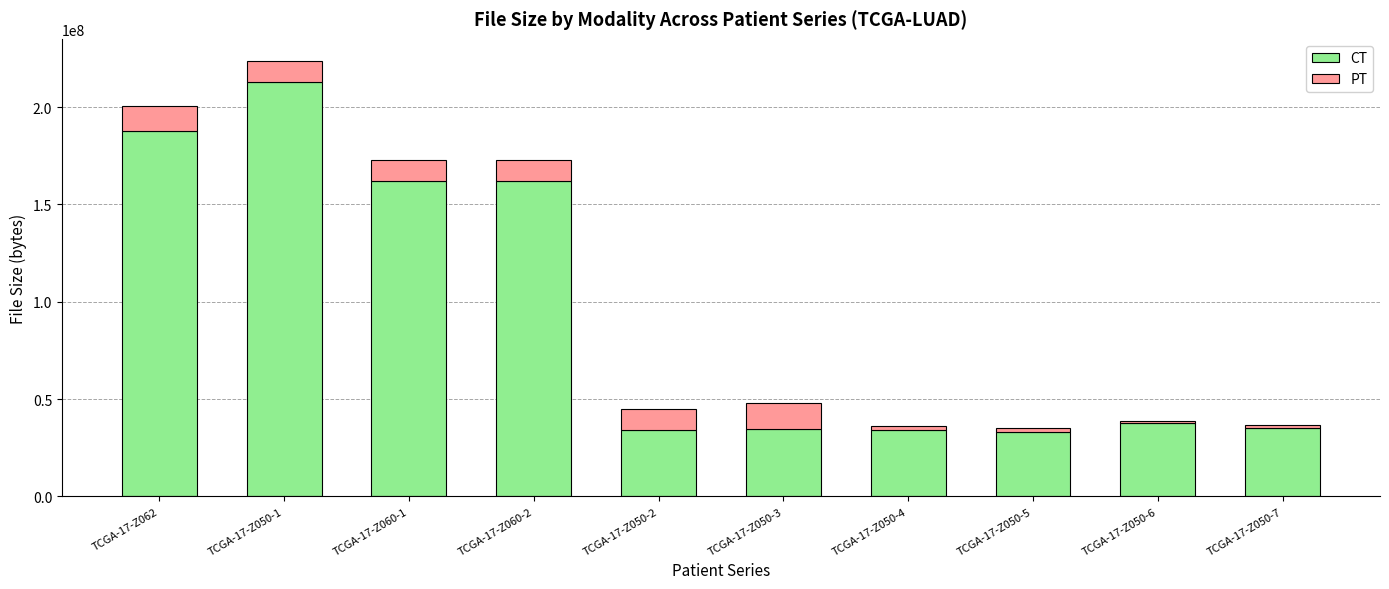

At which category is the sum across all series the highest?

TCGA-17-Z050-1